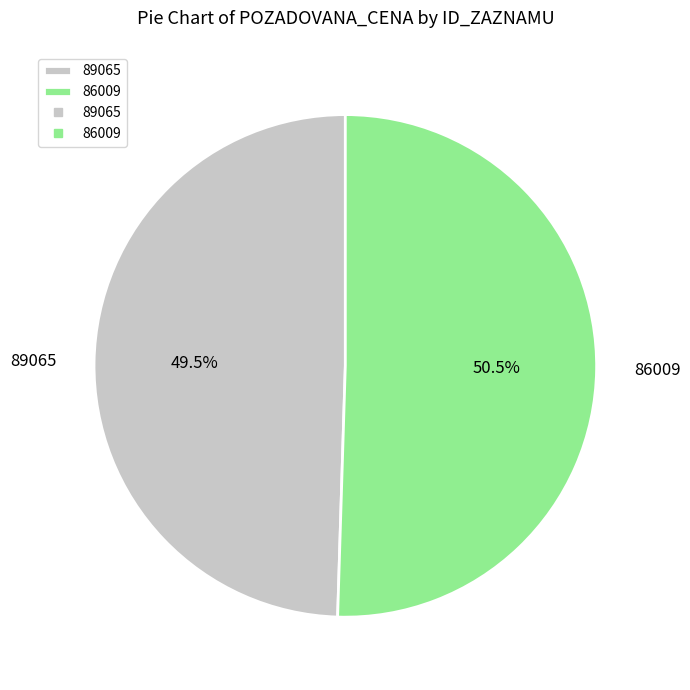

To the nearest percent, what is the average slice percentage?

50%